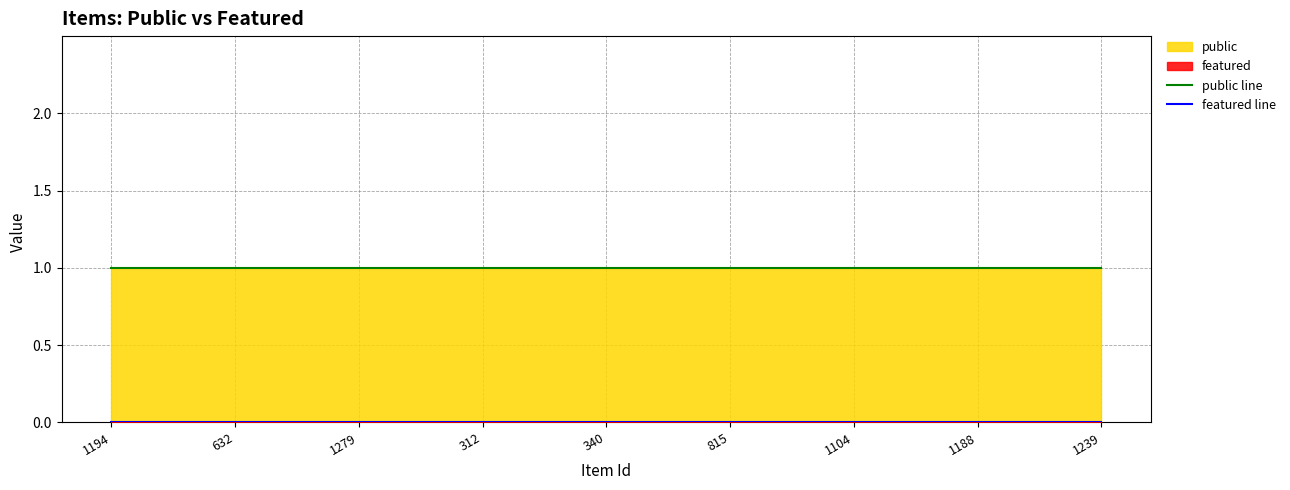

Which category has the highest value in the featured line series?

1194